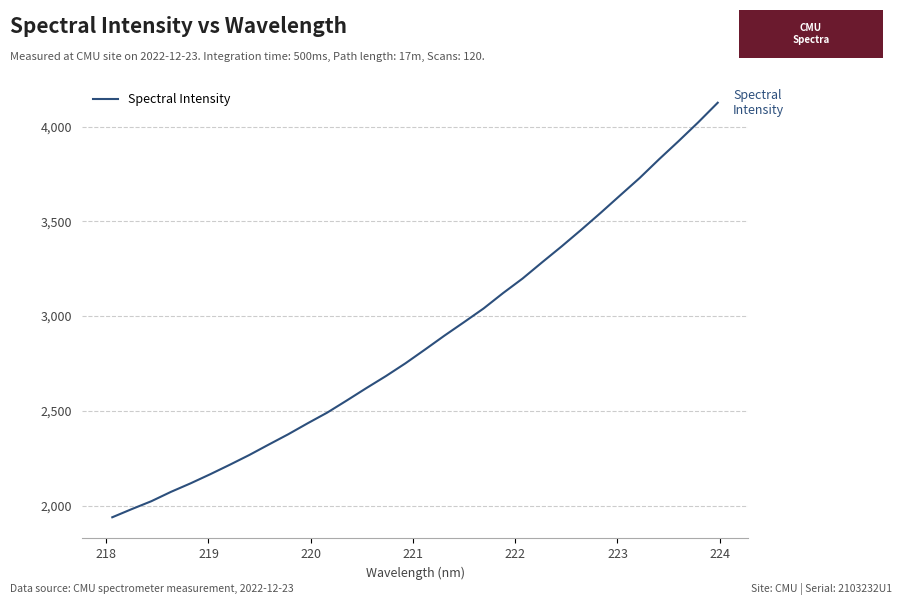

What is the difference between the maximum and minimum values?

2187.5